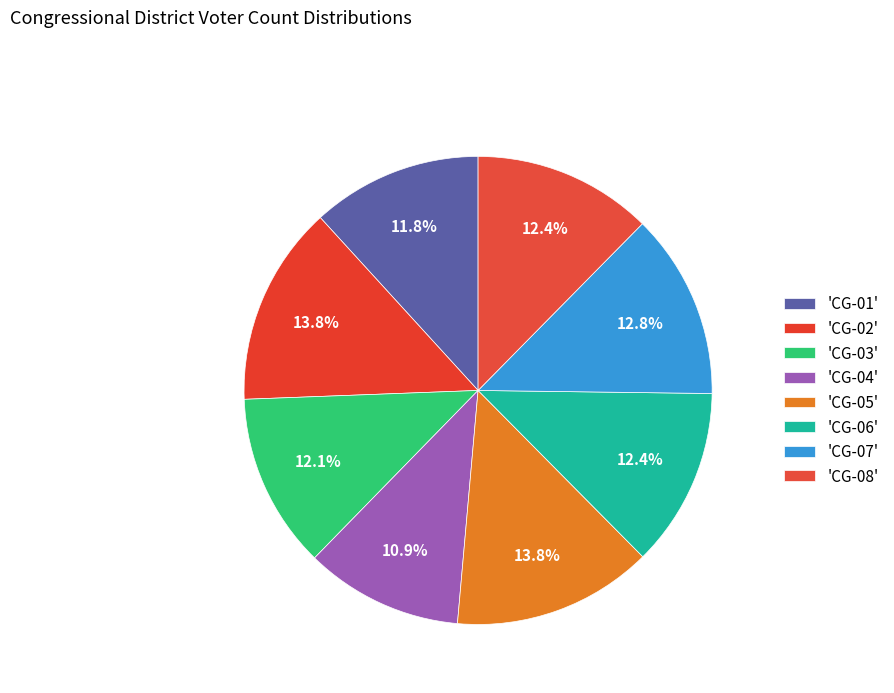

How many segments does this pie chart have?

8